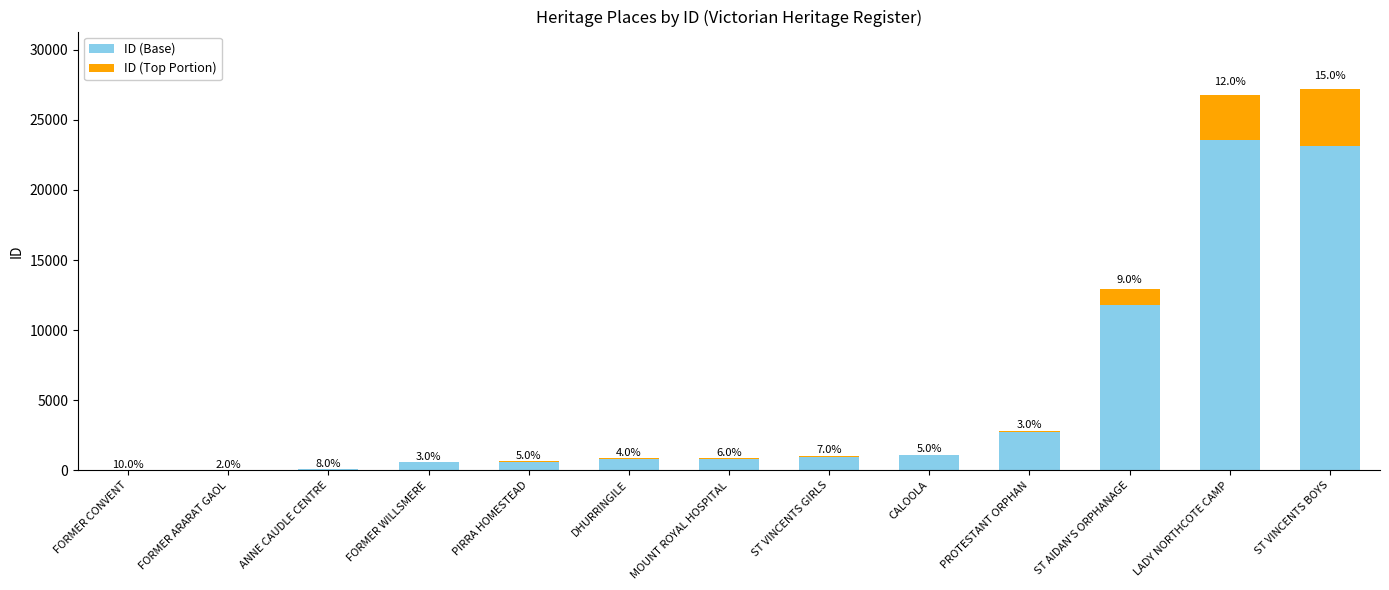

At FORMER CONVENT, list the series in order from largest to smallest.

ID (Base), ID (Top Portion)